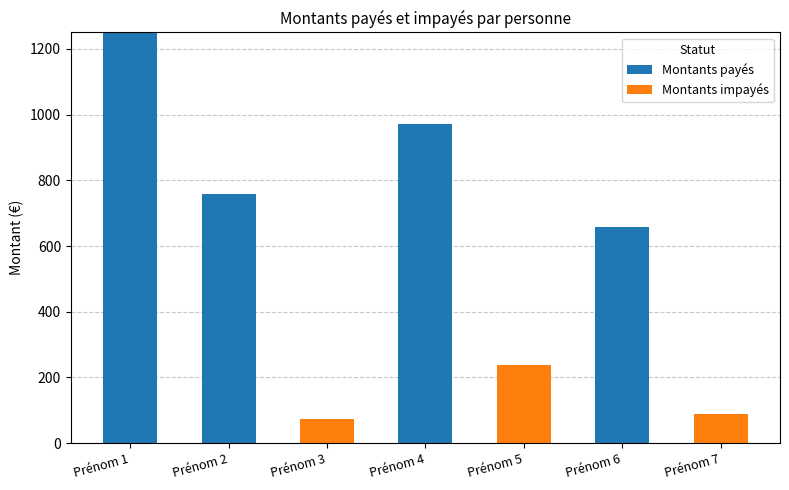

How many categories are shown in the chart?

7